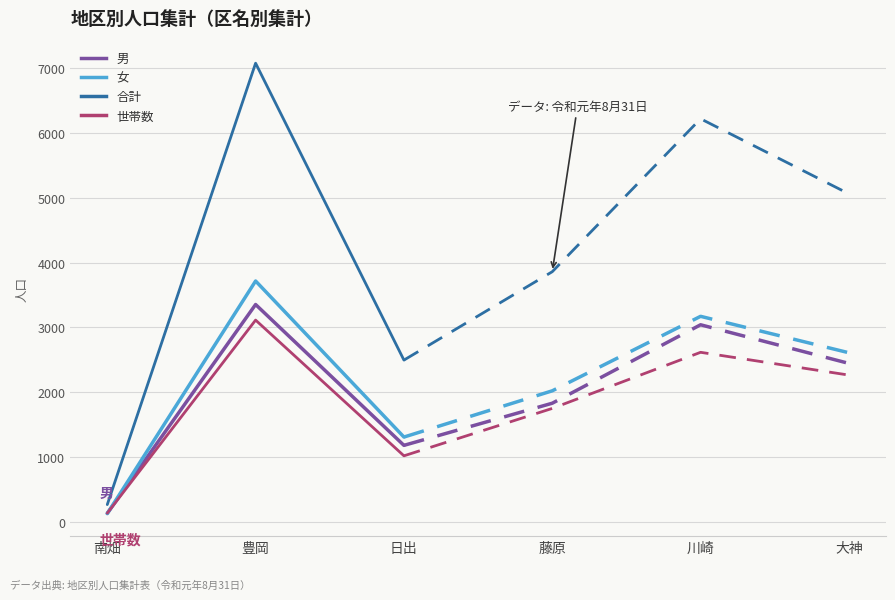

Count the number of data series in this chart.

4